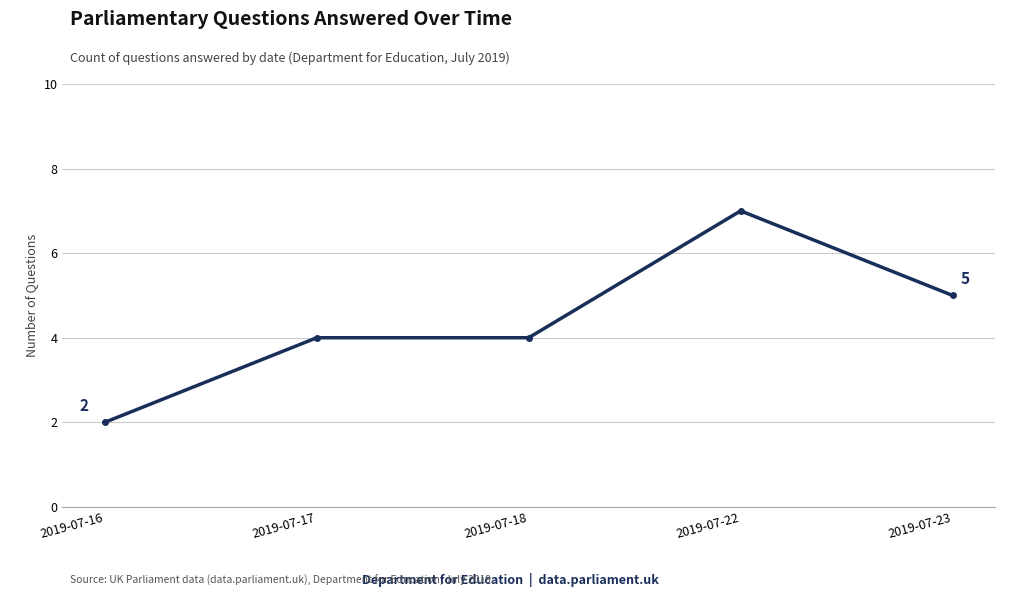

True or false: the data has more than 2 interior local peaks.

False